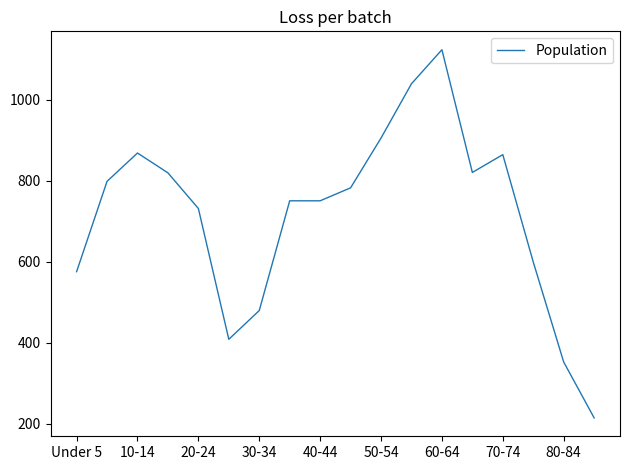

What is the maximum value shown in the chart?

1123